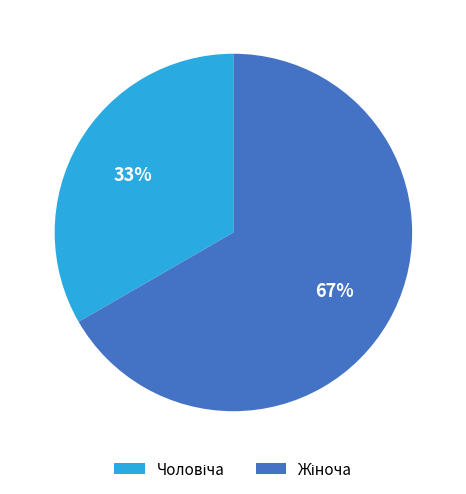

How many slices are in this pie chart?

2